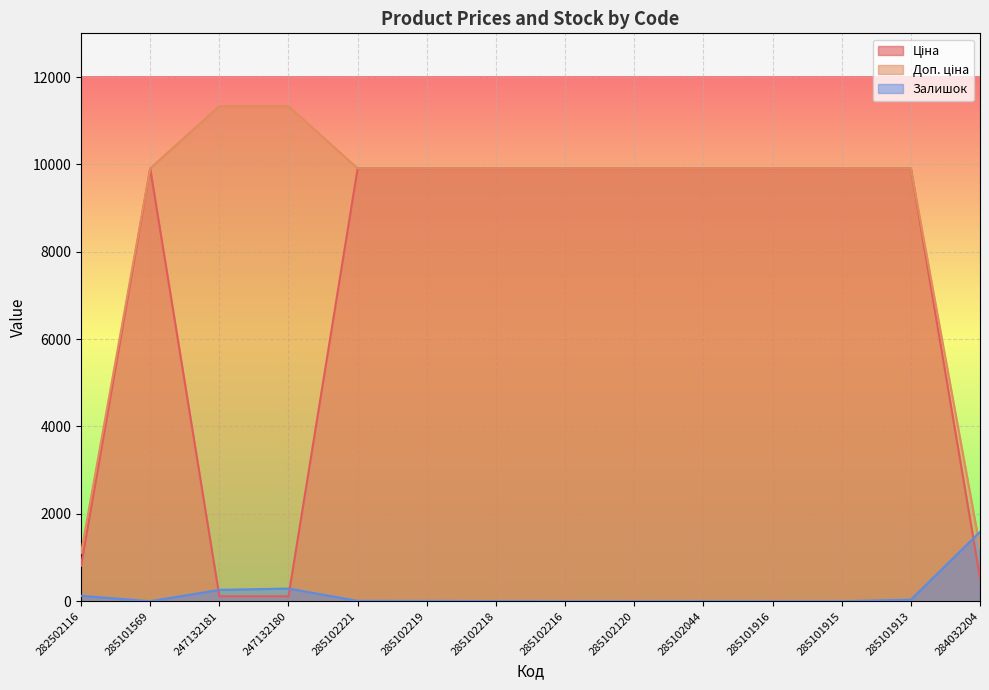

List the labels in order of Залишок value, largest first.

284032204, 247132180, 247132181, 282502116, 285101913, 285102221, 285102219, 285102218, 285102044, 285101569, 285102216, 285102120, 285101916, 285101915